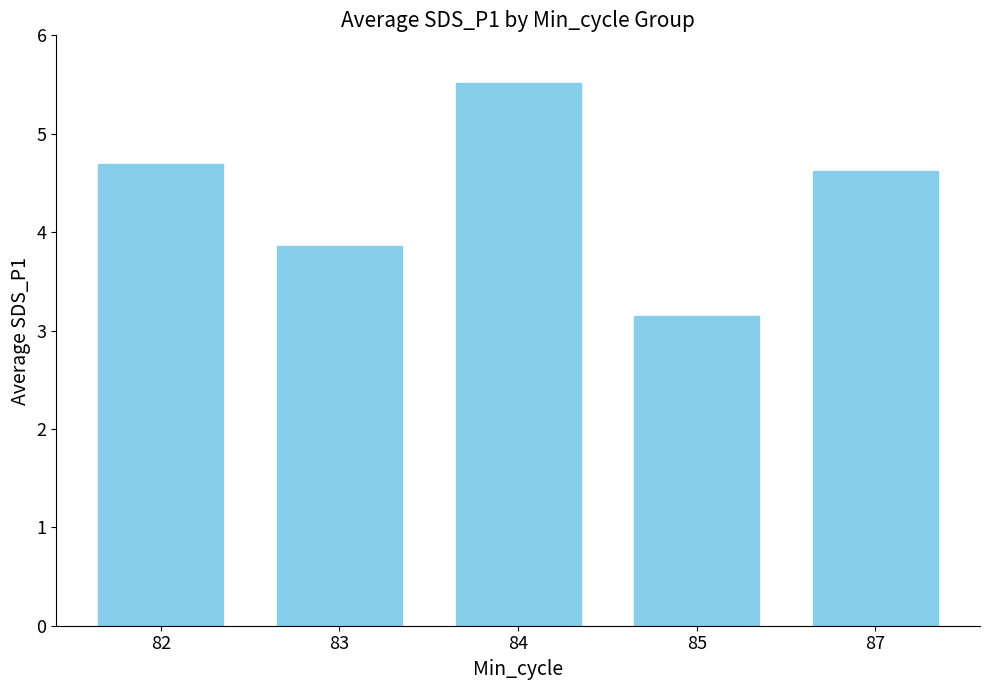

What is the change in value from 82 to 87?

-0.1